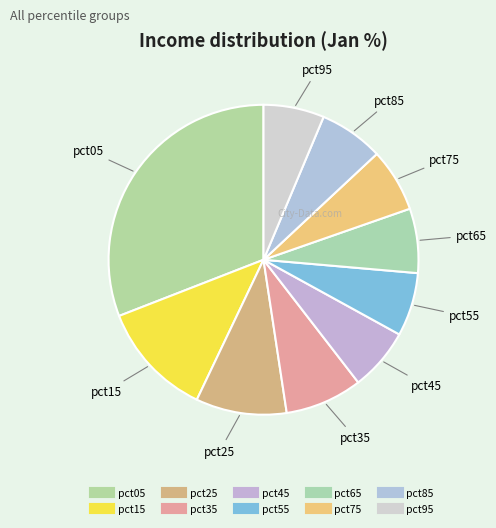

How many slices are in this pie chart?

10